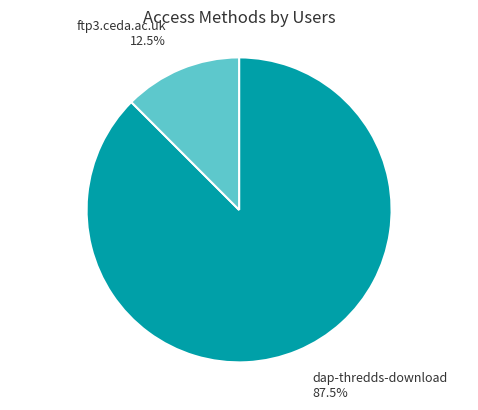

Which has a higher value, dap-thredds-download or ftp3.ceda.ac.uk?

dap-thredds-download